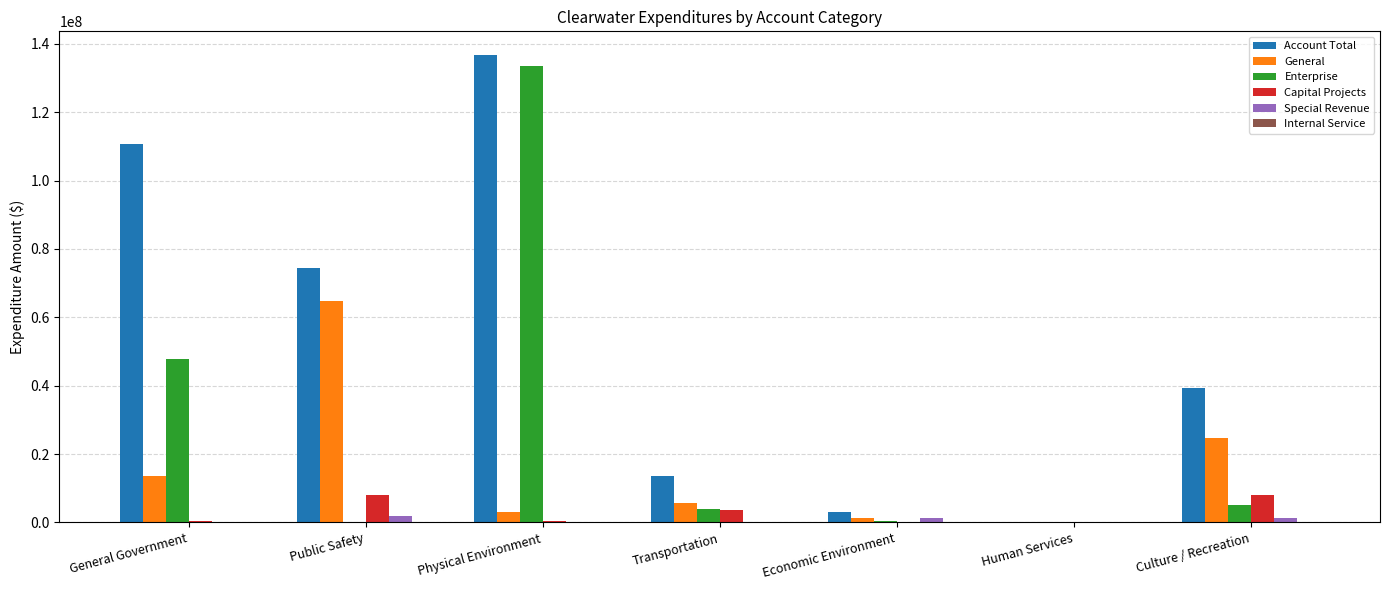

Which series has the largest range (max minus min)?

Account Total